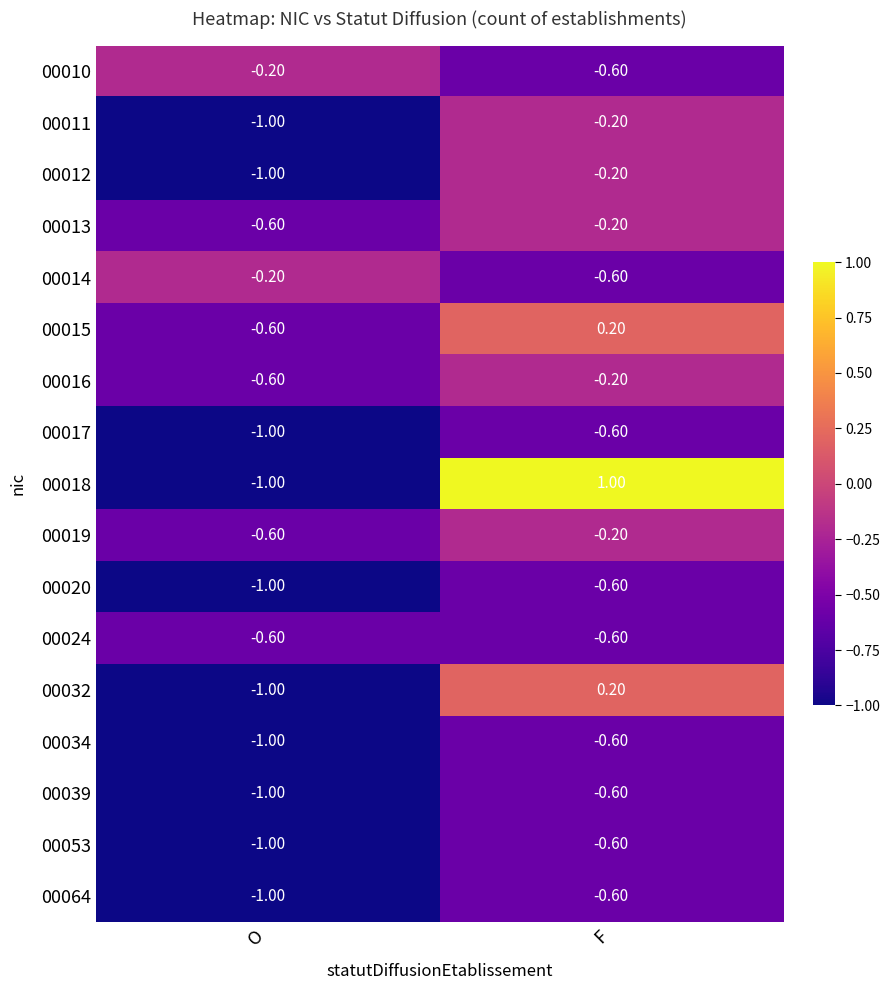

What is the total value across all series at F?

-5.0